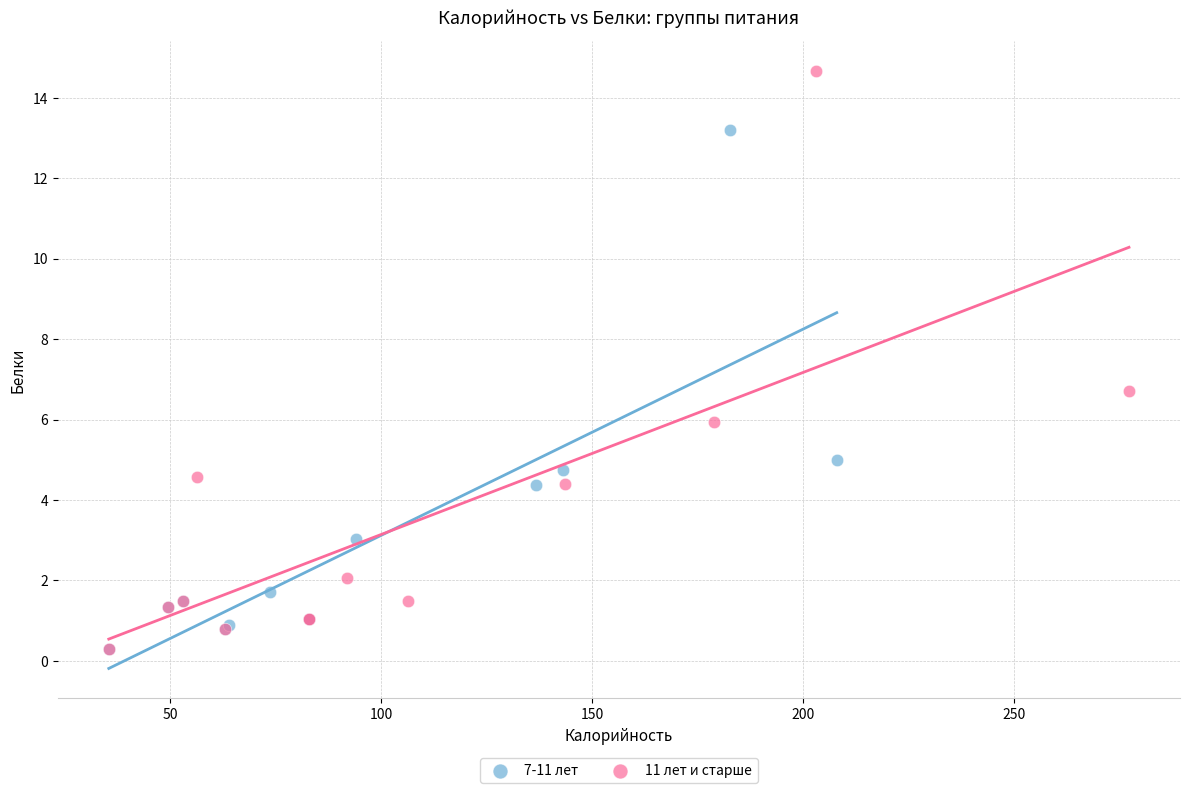

Which series reaches the maximum Y coordinate?

11 лет и старше